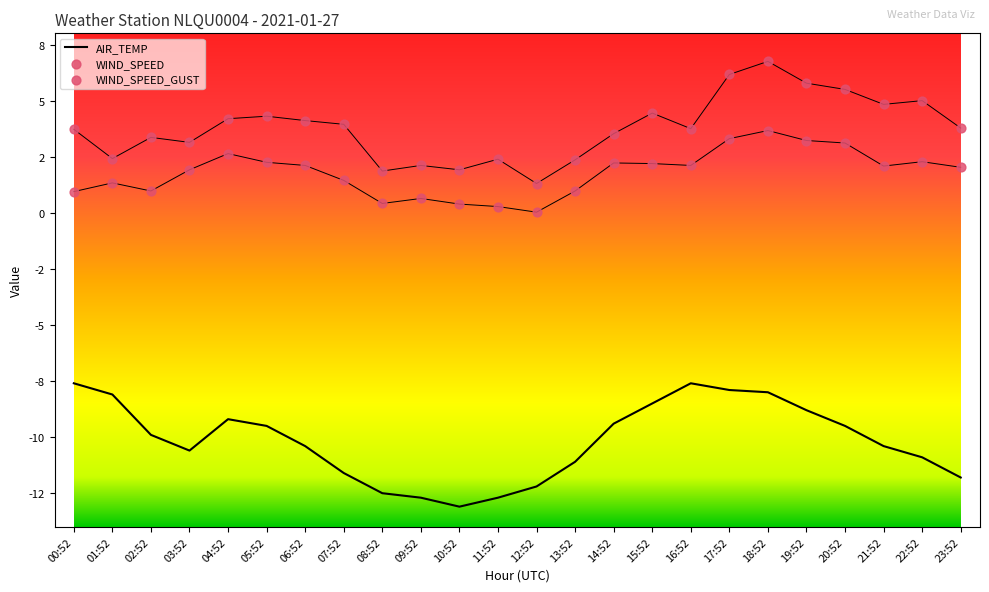

What is the total value across all series at 19:52?

0.2